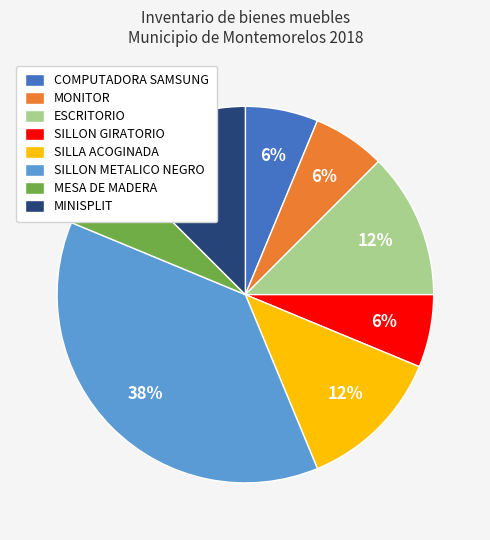

Which slice is the largest?

SILLON METALICO NEGRO